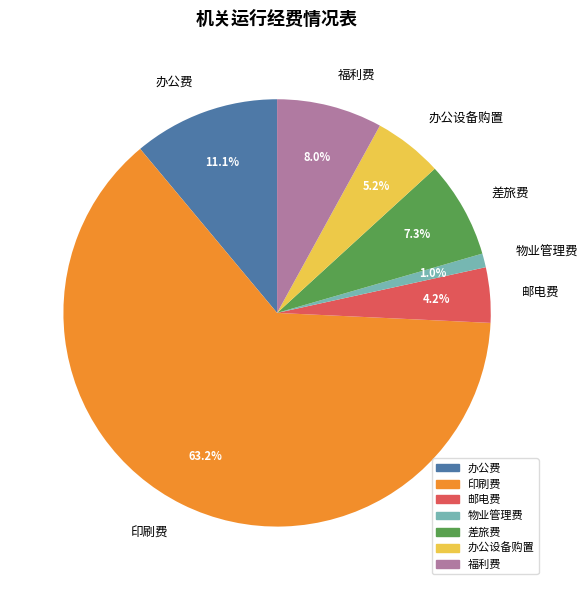

Between 物业管理费 and 办公费, which is larger?

办公费